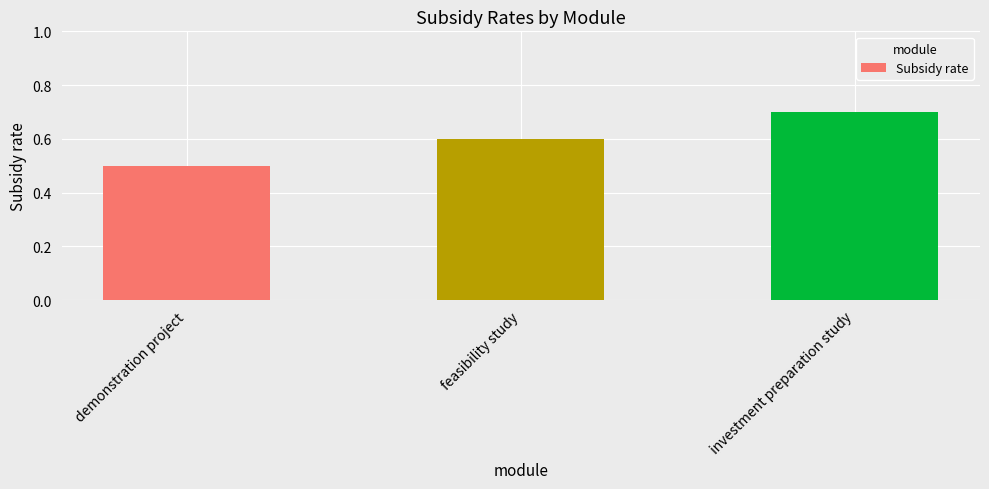

Reading right to left, transcribe all the data shown in this chart.

investment preparation study=0.7	feasibility study=0.6	demonstration project=0.5